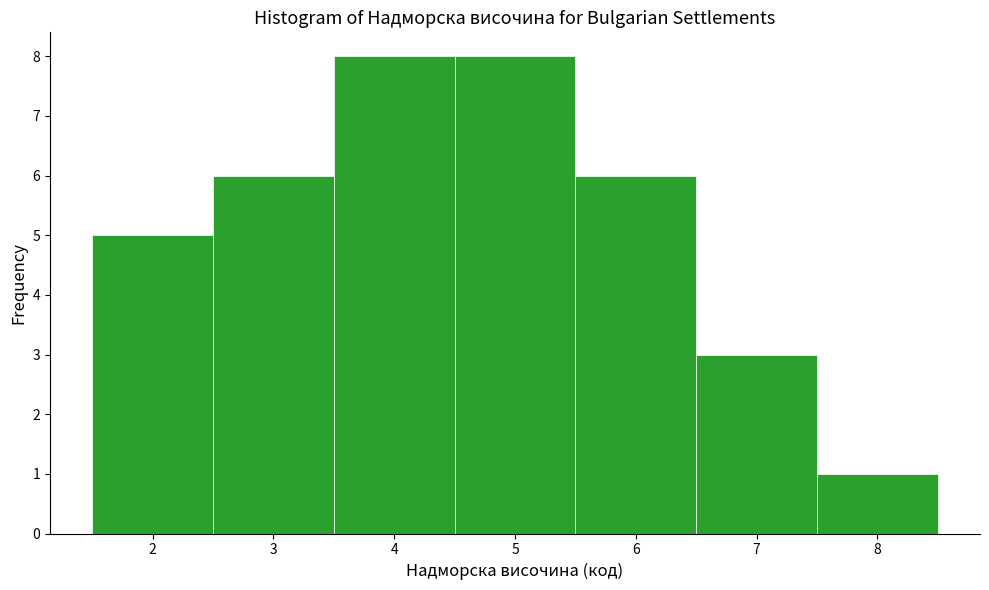

What is the height of the bar covering 2.5 to 3.5 on the x-axis? The values are not printed on the chart, so give them approximately, as read against the axis.

6